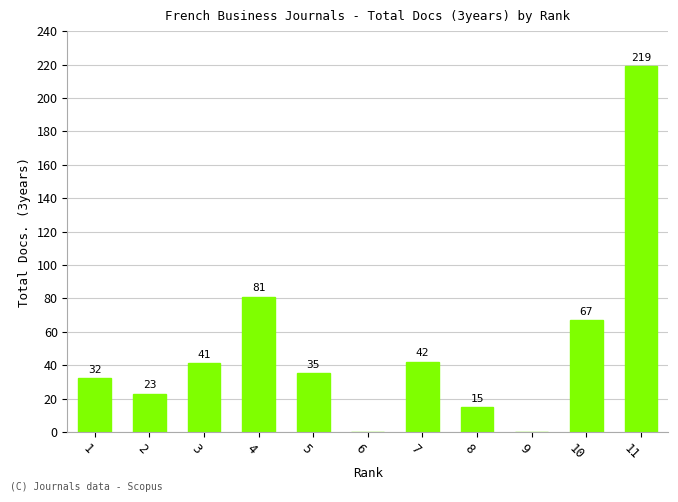

Reading left to right, list all the values displayed in this chart.

1=32	2=23	3=41	4=81	5=35	6=0	7=42	8=15	9=0	10=67	11=219